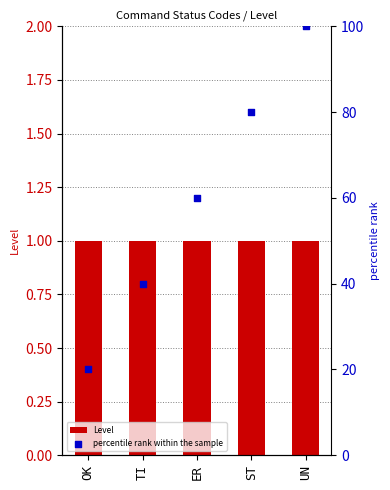

What are all the series names shown in the legend?

Level, percentile rank within the sample